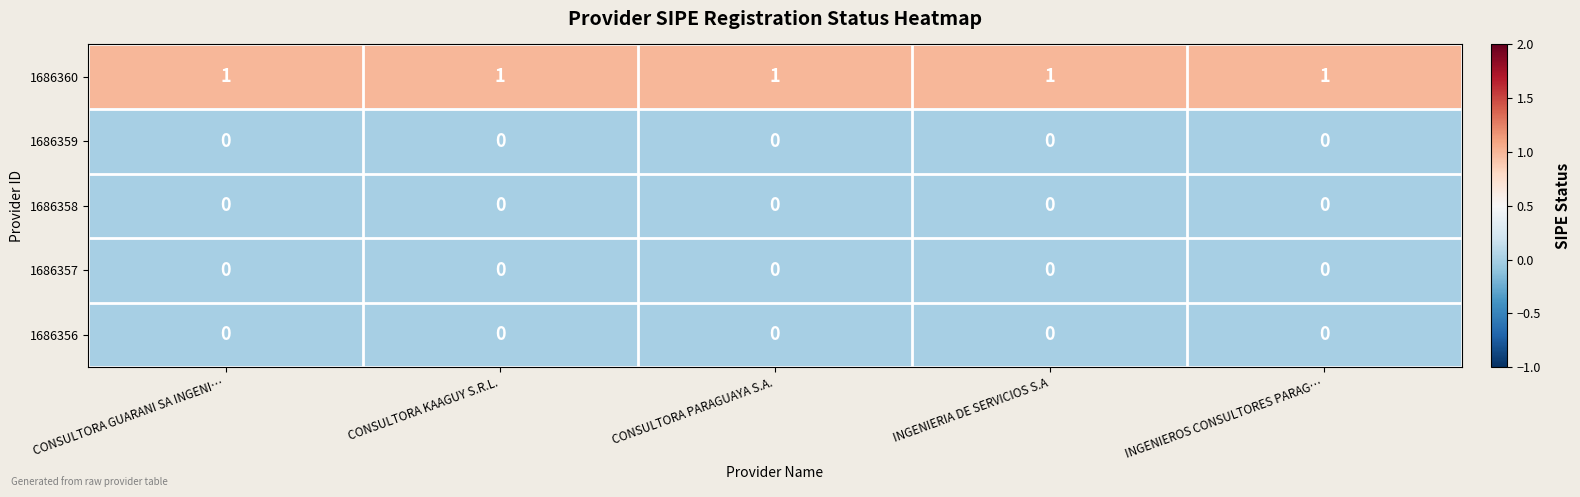

Is it true that 1686356 equals 0 at CONSULTORA PARAGUAYA S.A.?

True